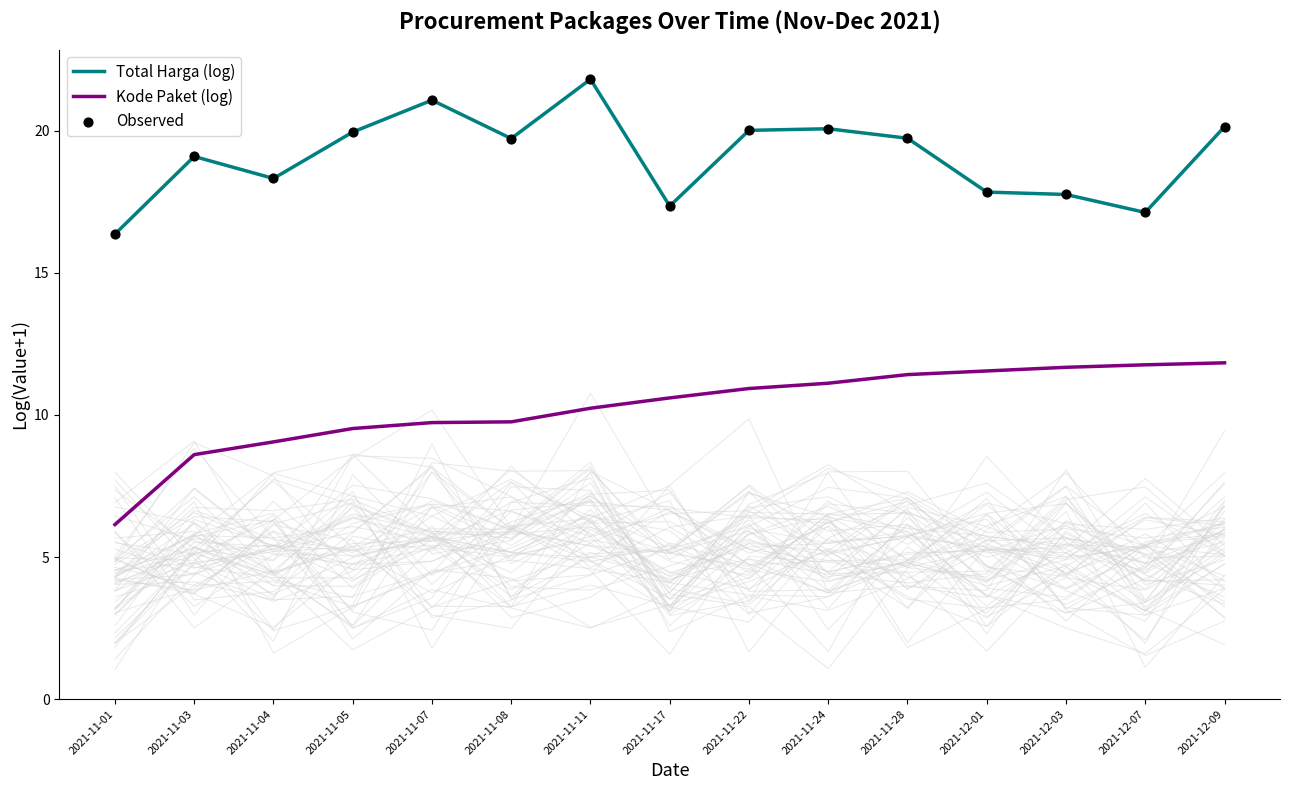

What are all the series names shown in the legend?

Total Harga (log), Kode Paket (log), Observed